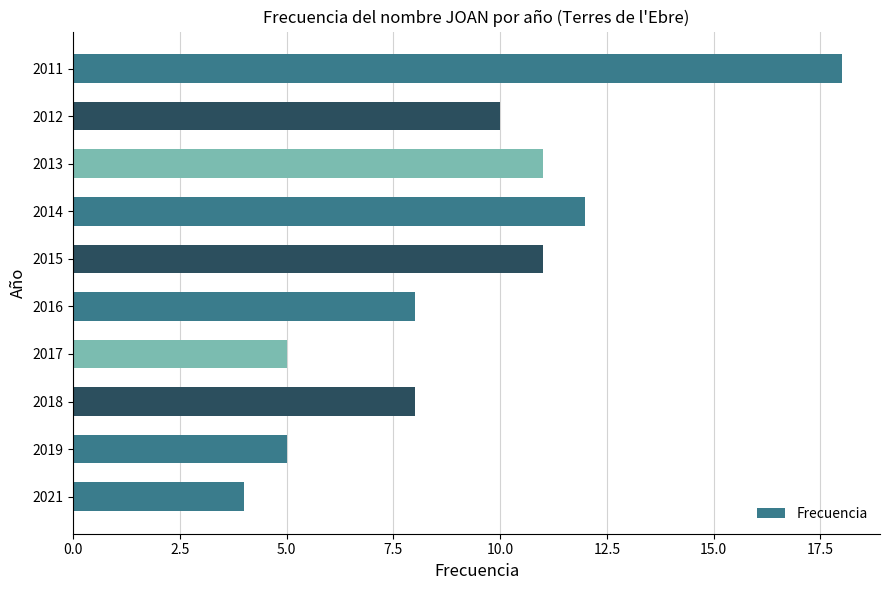

Which label corresponds to the smallest value in the chart?

2021